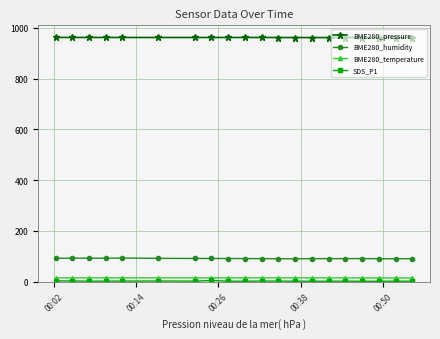

What is the value of the BME280_pressure point at the 16th from the left?

961.7